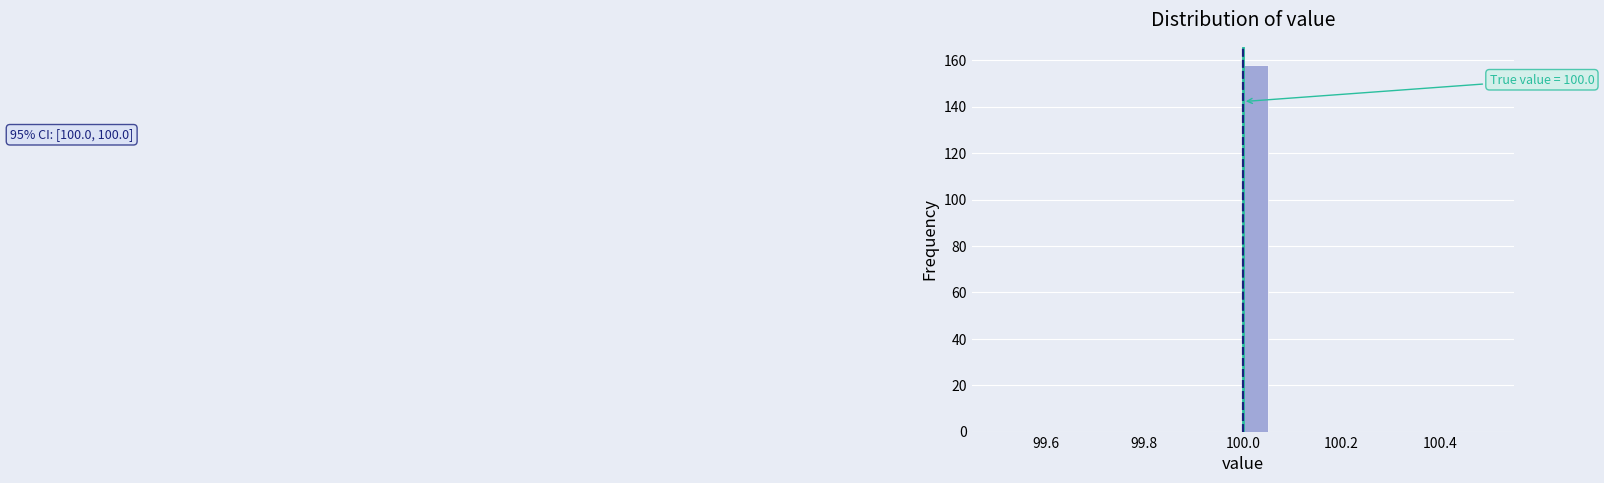

Around what value on the x-axis is the tallest bar? Give the approximate position of its centre, as read against the axis.

100.02